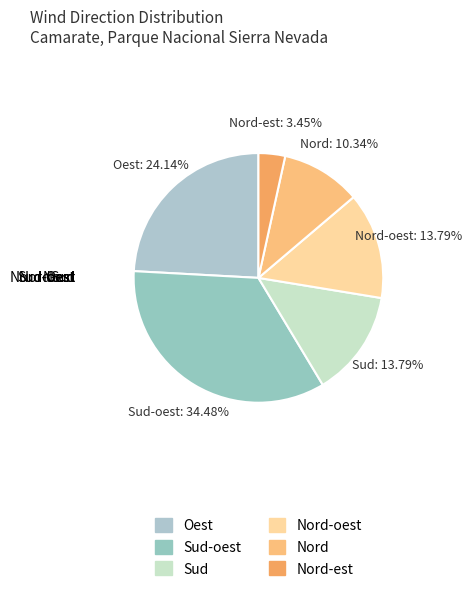

Rank the categories by value from highest to lowest.

Sud-oest, Oest, Sud, Nord-oest, Nord, Nord-est